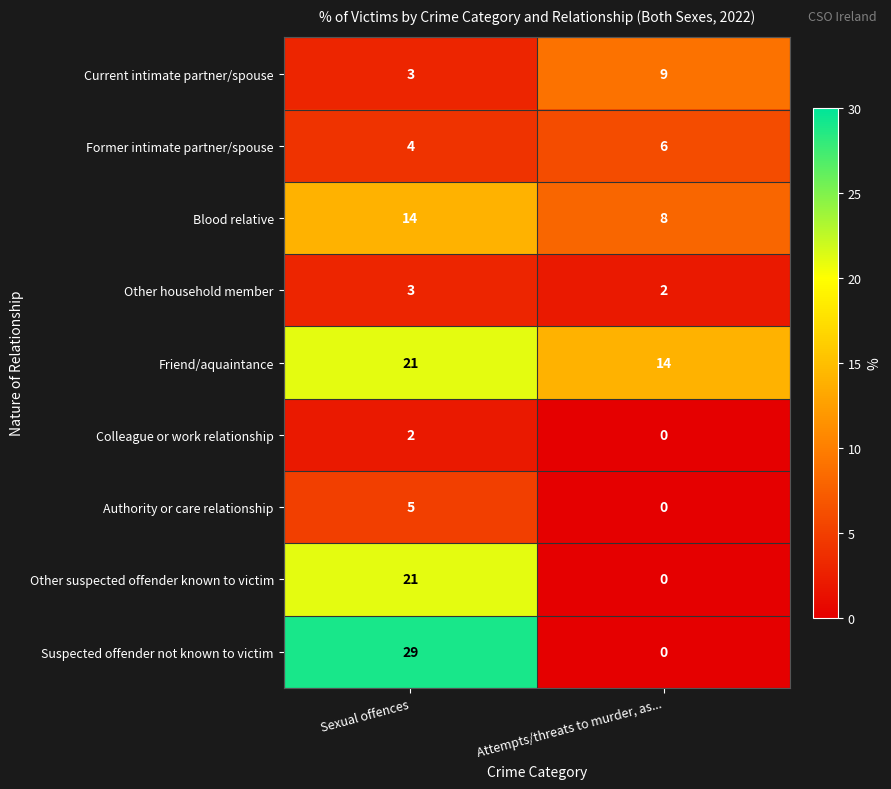

What is the sum of all Authority or care relationship values?

5